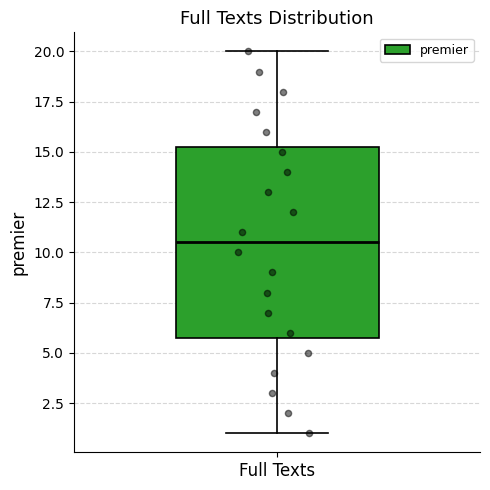

Read this box plot against the y-axis: the position of the median line, the range covered by the box, and the ends of both whiskers. The values are not printed on the chart, so give them approximately, as read against the axis.

median 10.5, box 6.0 to 15.5, whiskers 1.0 to 20.0